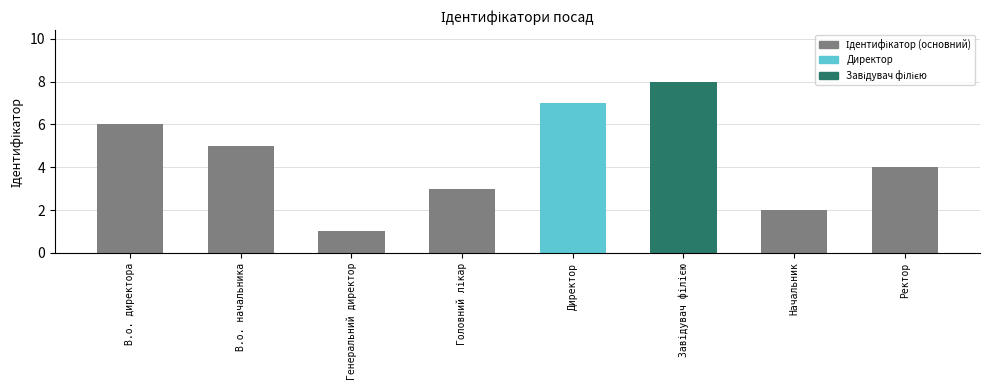

What is the greatest value displayed?

8